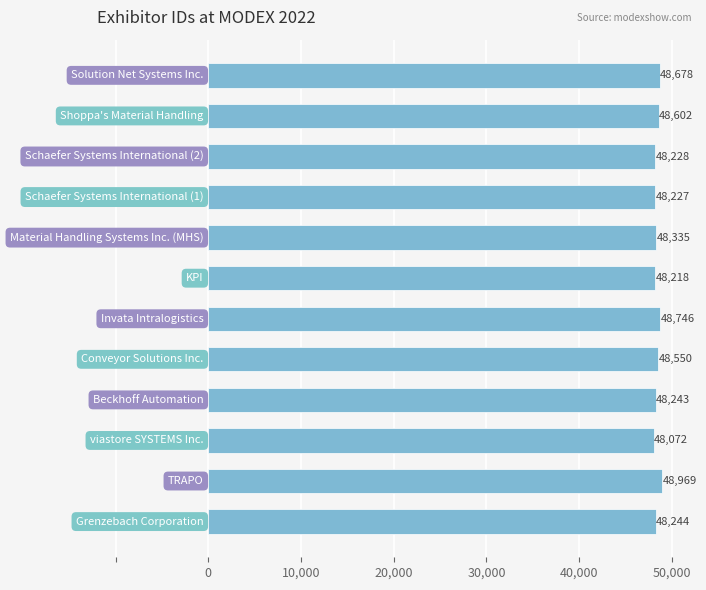

What is the minimum value shown in the chart?

48072